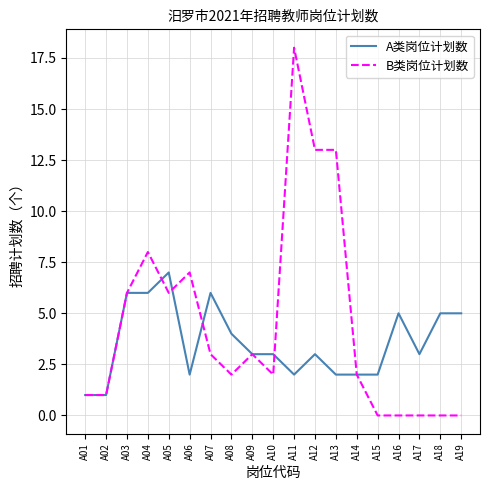

Between A08 and A12, which series saw the biggest shift?

B类岗位计划数